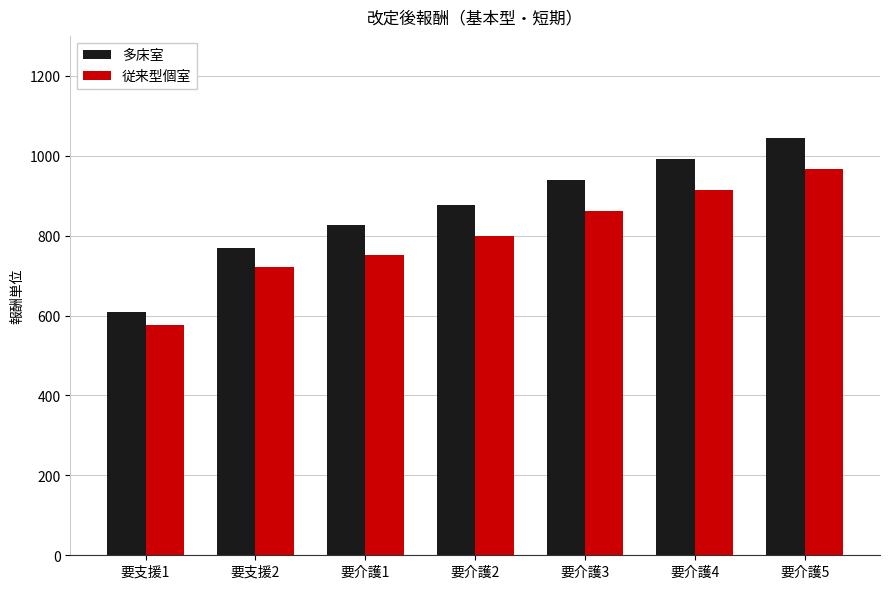

What is the difference between the second highest and minimum values in the 多床室 series?

381